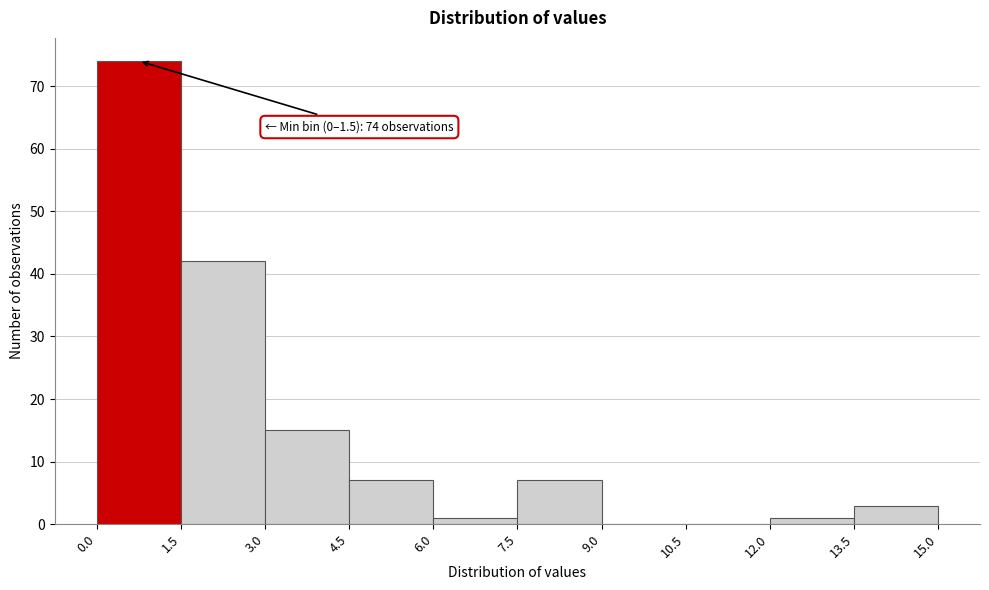

Which range on the x-axis has the tallest bar?

0.0 to 1.5